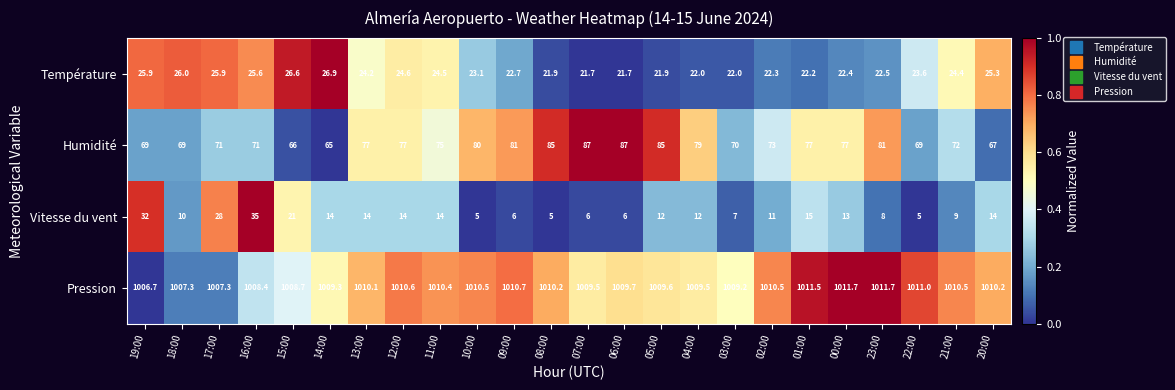

Which series has the largest total across all categories?

Pression